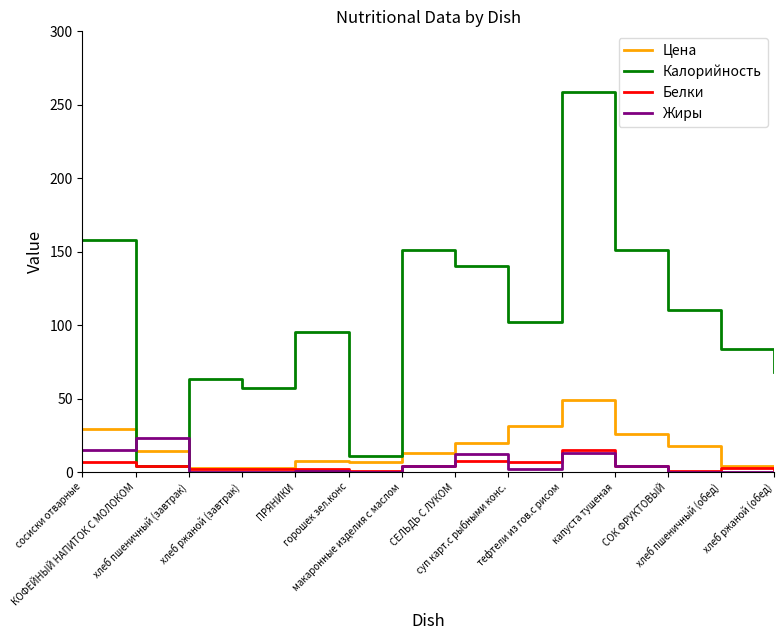

What position from the right is капуста тушеная?

4